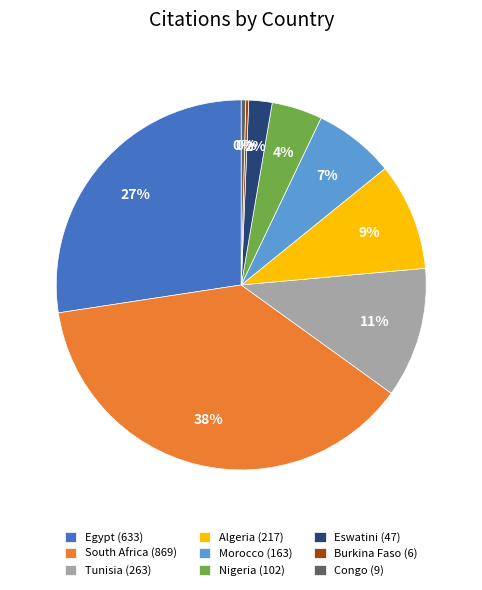

Between South Africa (869) and Congo (9), which is larger?

South Africa (869)